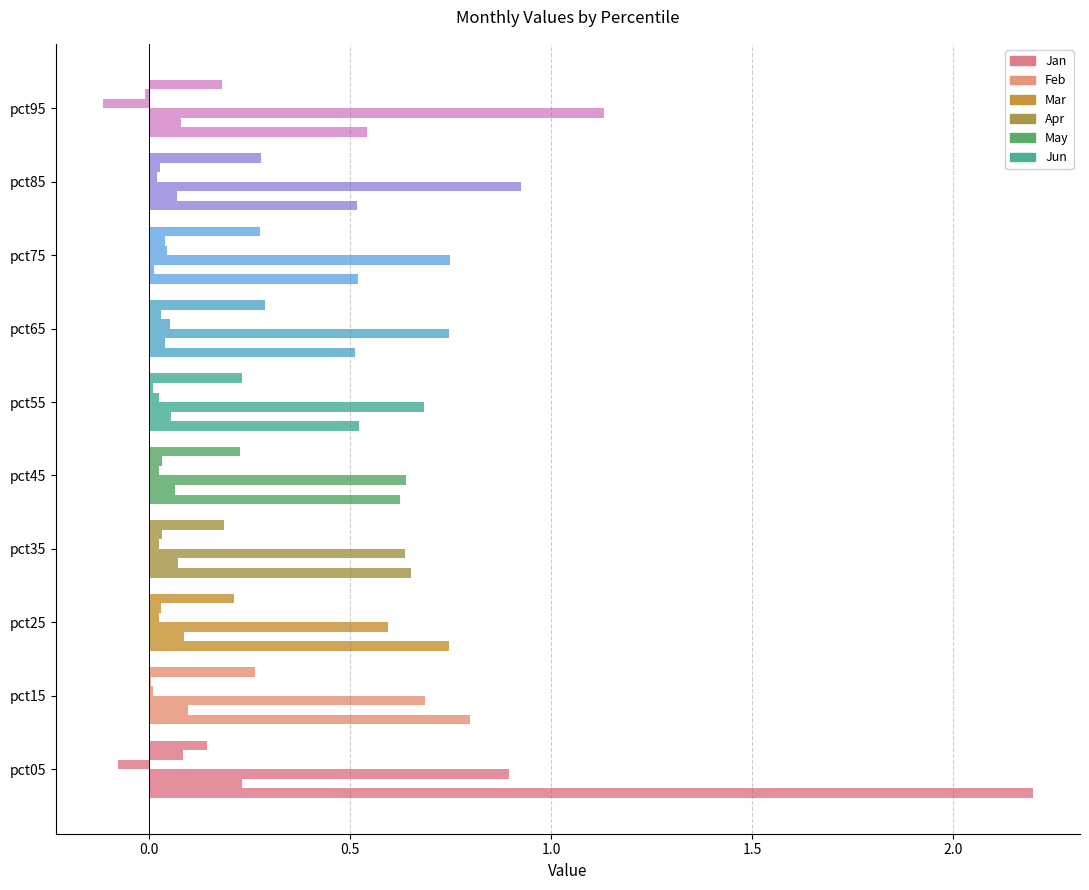

Count the number of categories in the chart.

10